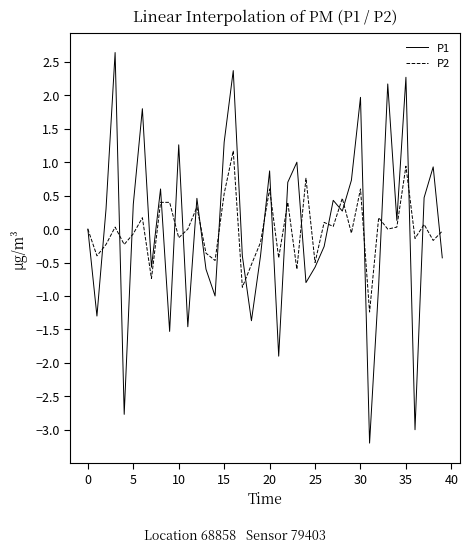

Rank the series by their maximum value, from lowest to highest.

P2, P1